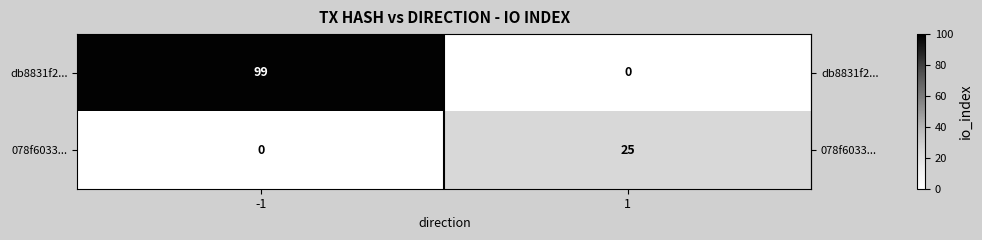

Which series has the largest total across all categories?

db8831f2...